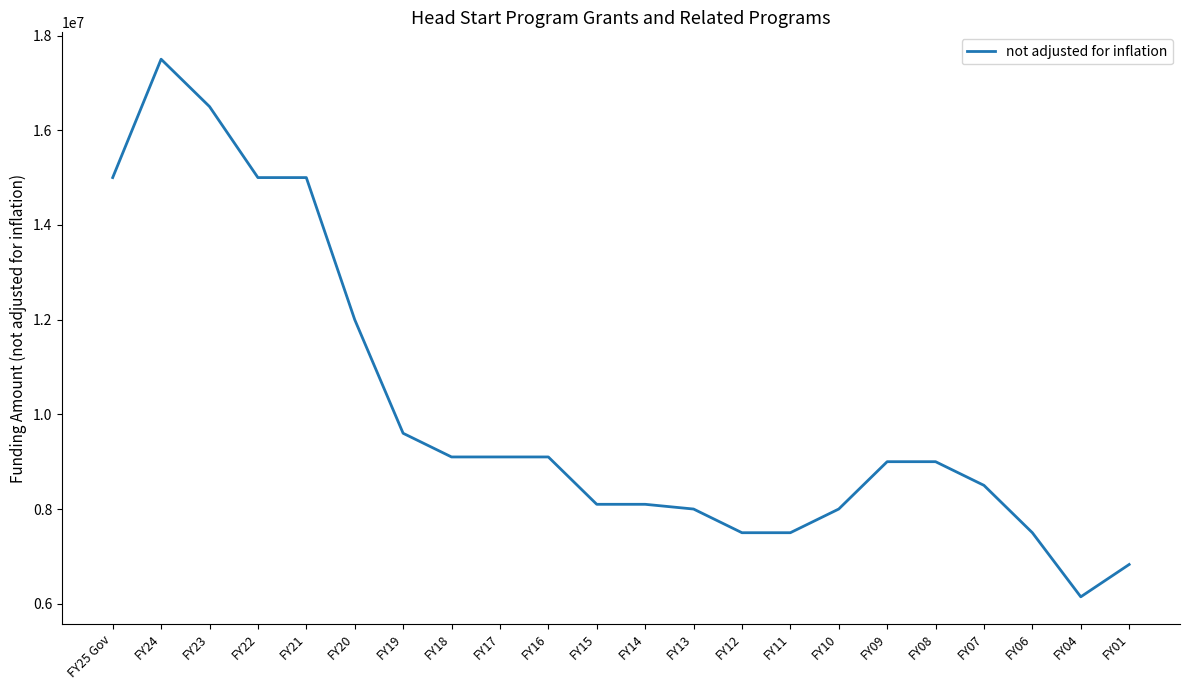

What is the difference between the maximum and minimum values?

11353857